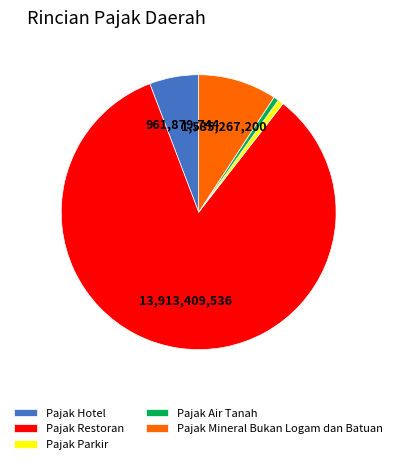

Does any single category account for the majority?

Yes